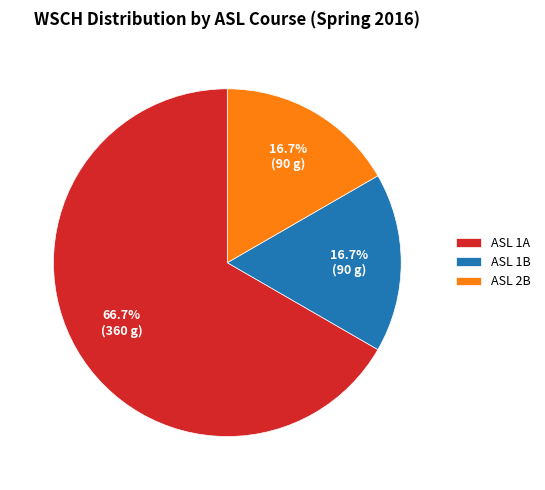

Does ASL 1A account for over 50% of the chart?

Yes